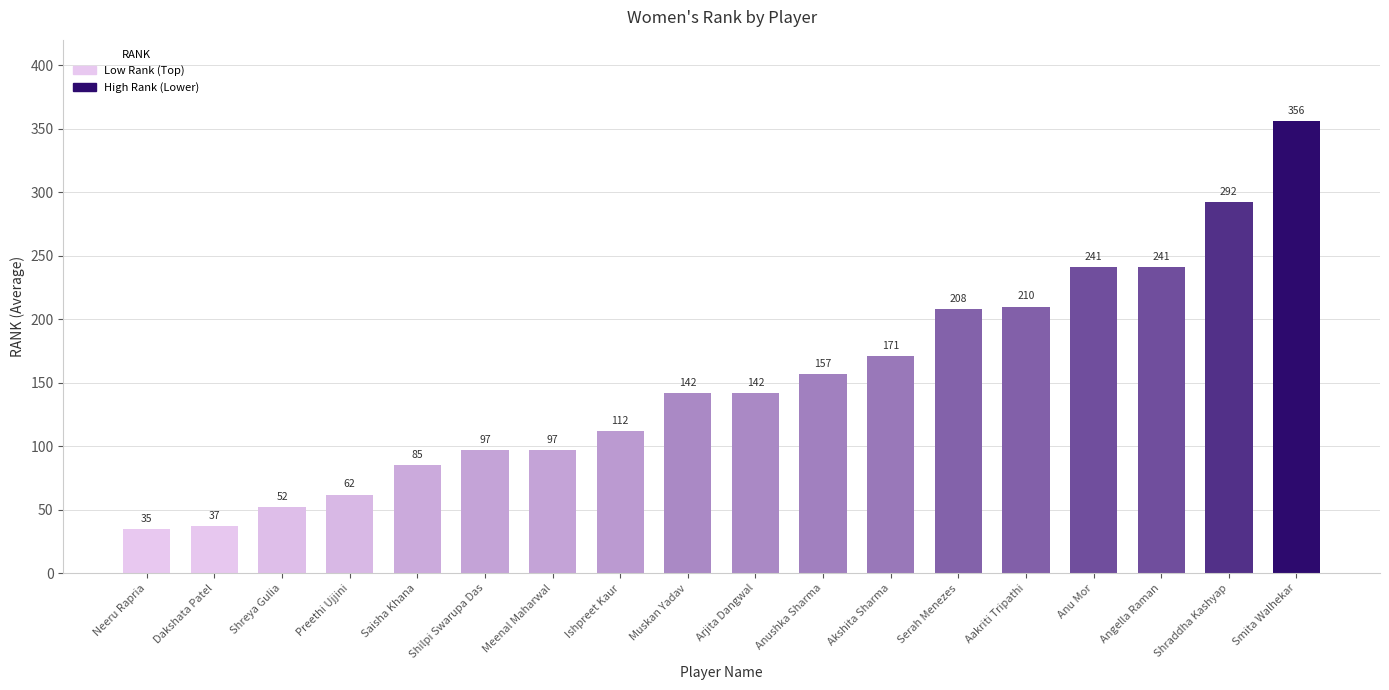

What is the sum of the values at Shilpi Swarupa Das and Aakriti Tripathi?

307